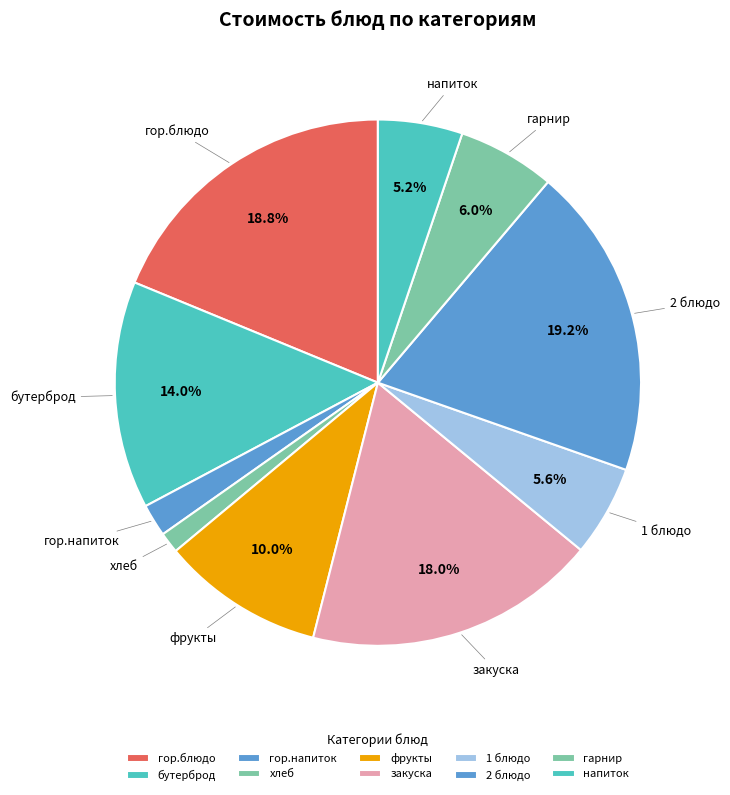

What is the total percentage of бутерброд and 2 блюдо?

33.2%